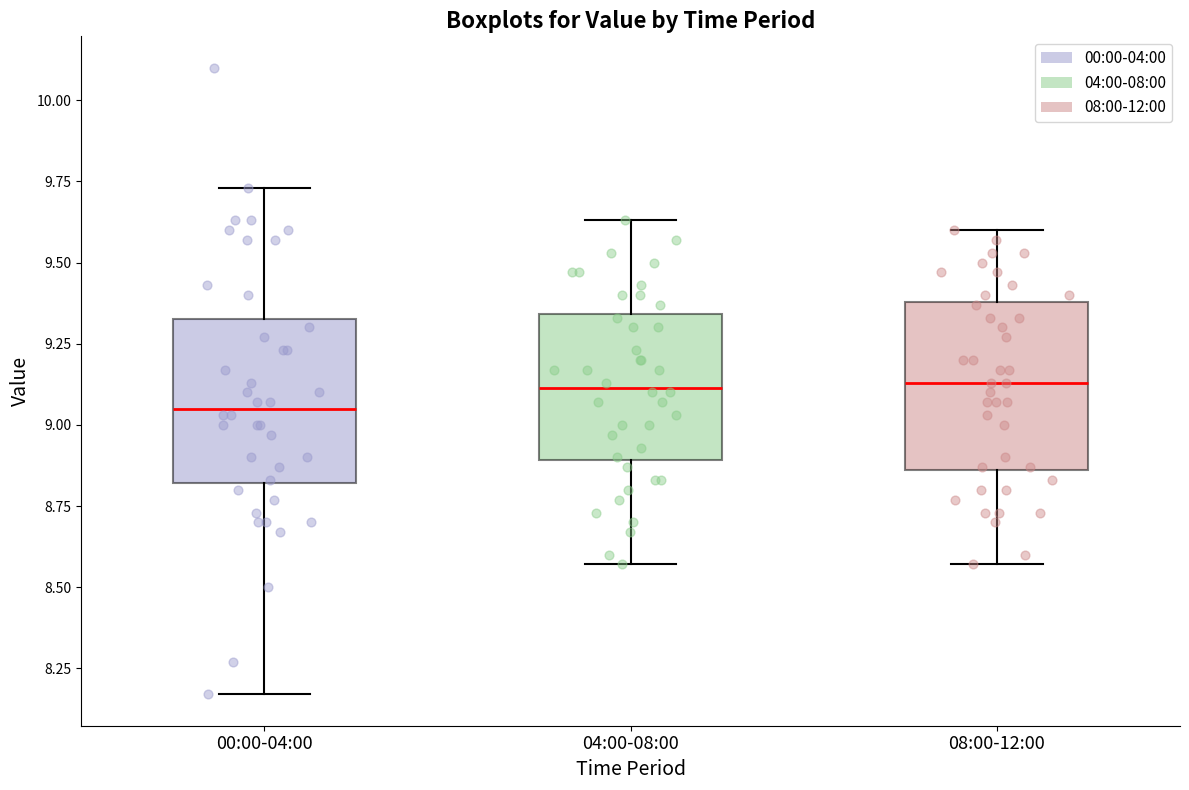

Reading left to right, read every box against the y-axis: the position of its median line, the range the box covers, and the ends of its whiskers. The values are not printed on the chart, so give them approximately, as read against the axis.

00:00-04:00: median 9.05, box 8.80 to 9.35, whiskers 8.15 to 9.75
04:00-08:00: median 9.10, box 8.90 to 9.35, whiskers 8.55 to 9.65
08:00-12:00: median 9.15, box 8.85 to 9.40, whiskers 8.55 to 9.60